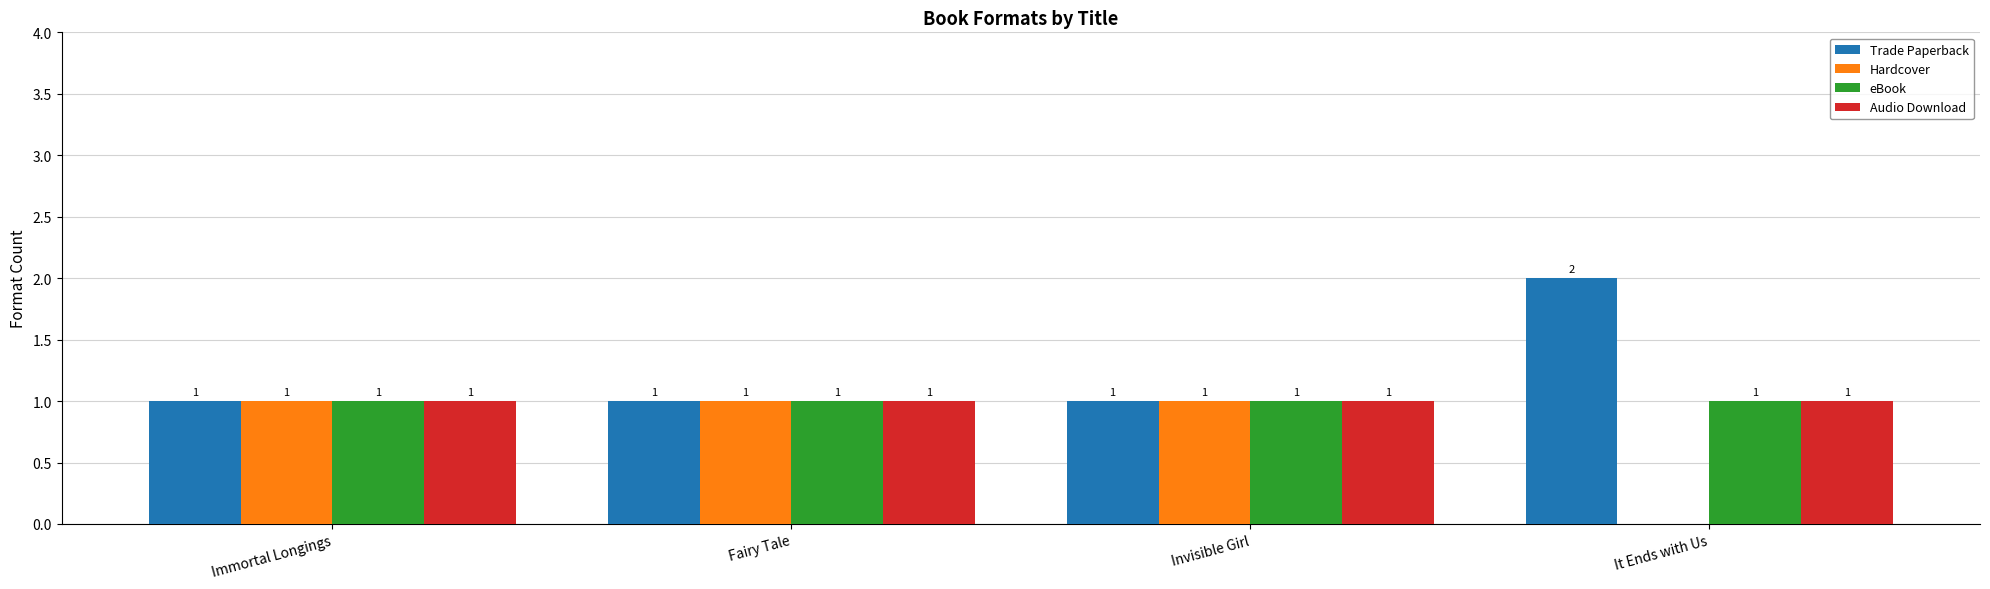

Reading left to right, transcribe all the data shown in this chart.

Trade Paperback: 1	1	1	2
Hardcover: 1	1	1	0
eBook: 1	1	1	1
Audio Download: 1	1	1	1